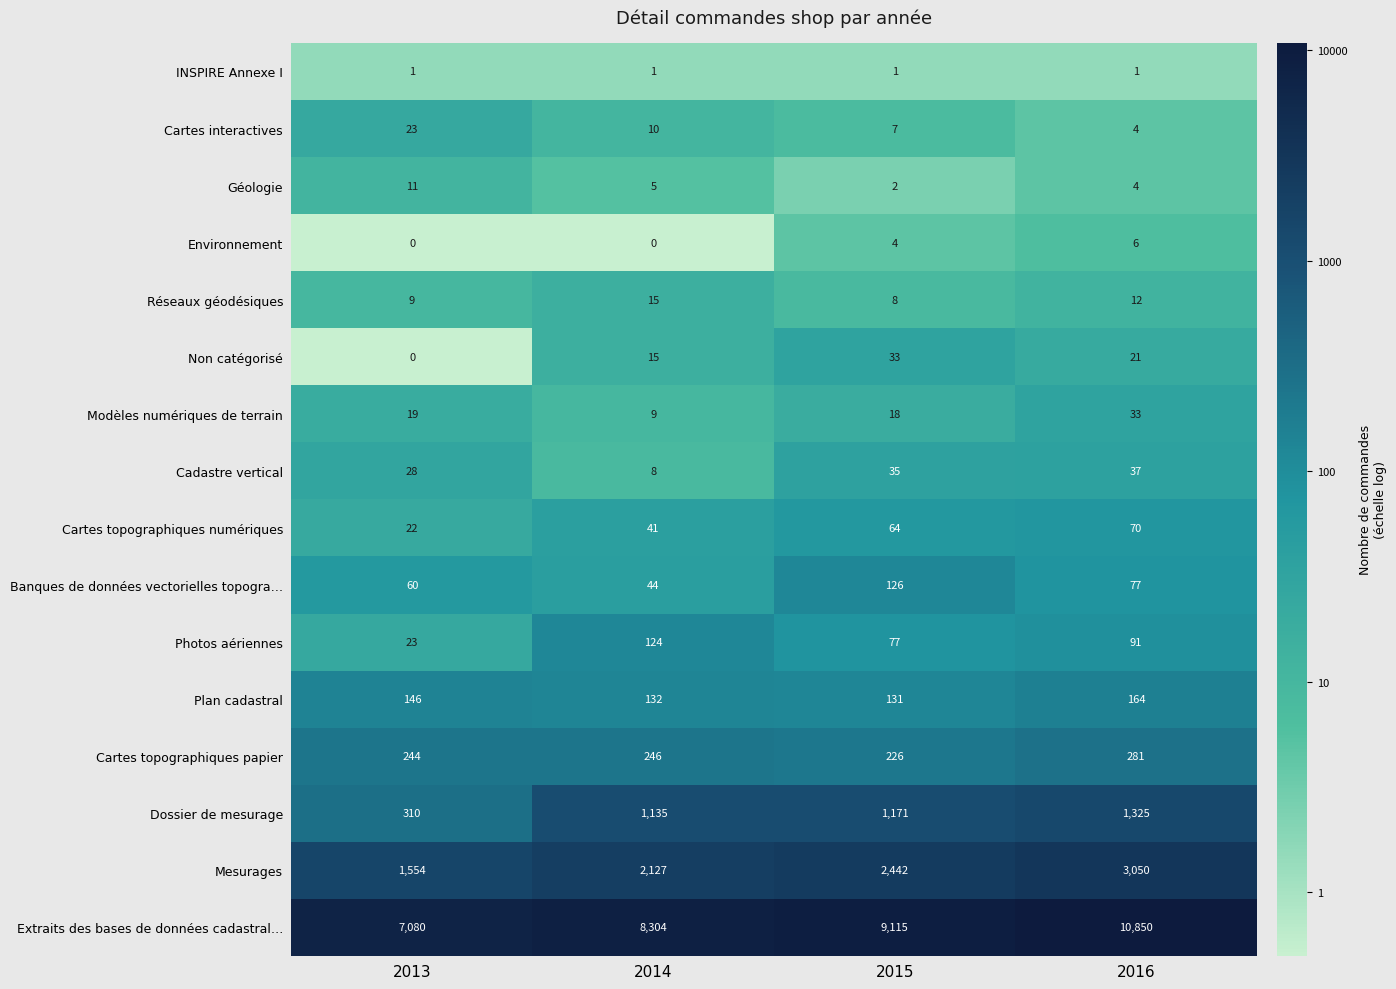

Is it true that Extraits des bases de données cadastral… equals 9115 at 2015?

True